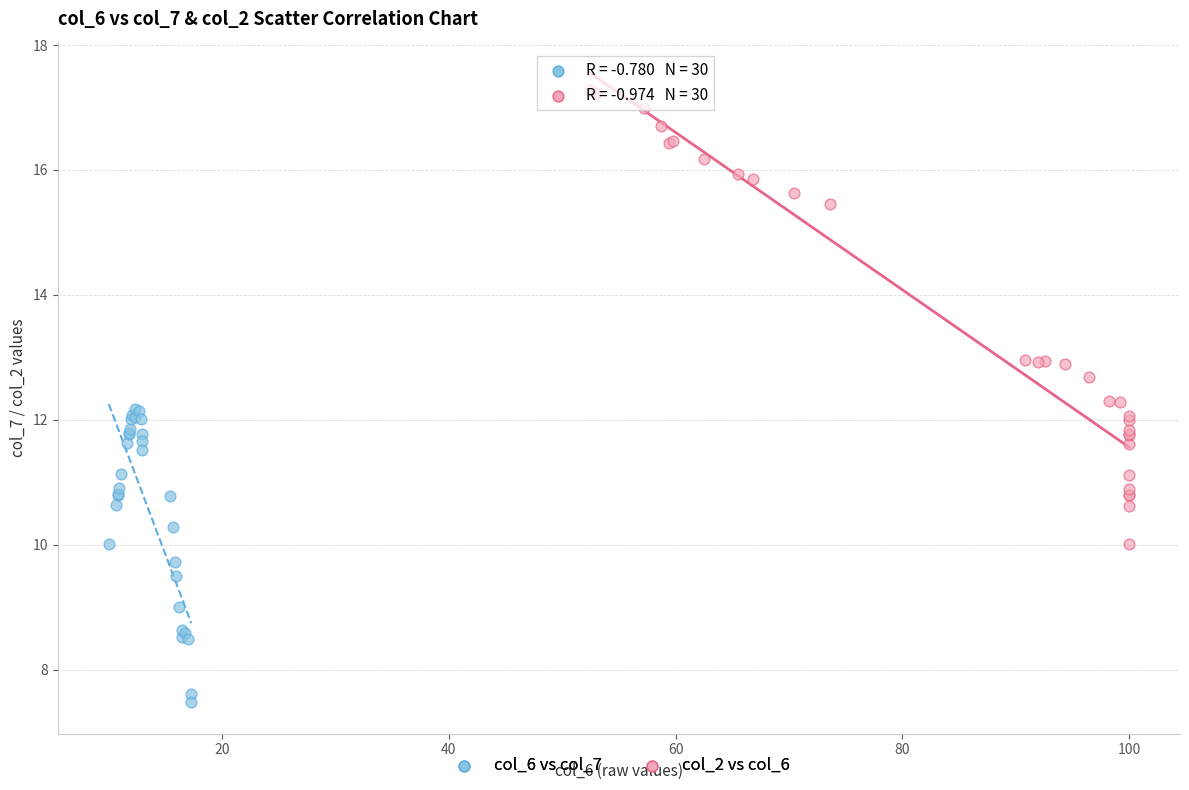

Which series reaches the minimum Y coordinate?

col_6 vs col_7